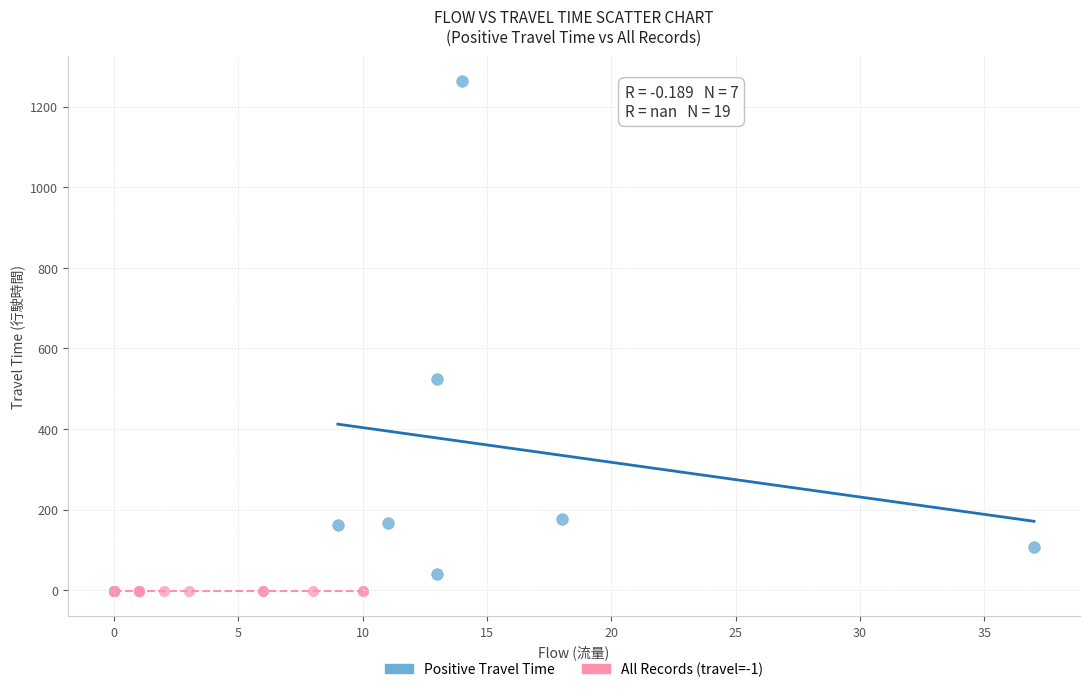

Which series reaches the minimum Y coordinate?

All Records (travel=-1)